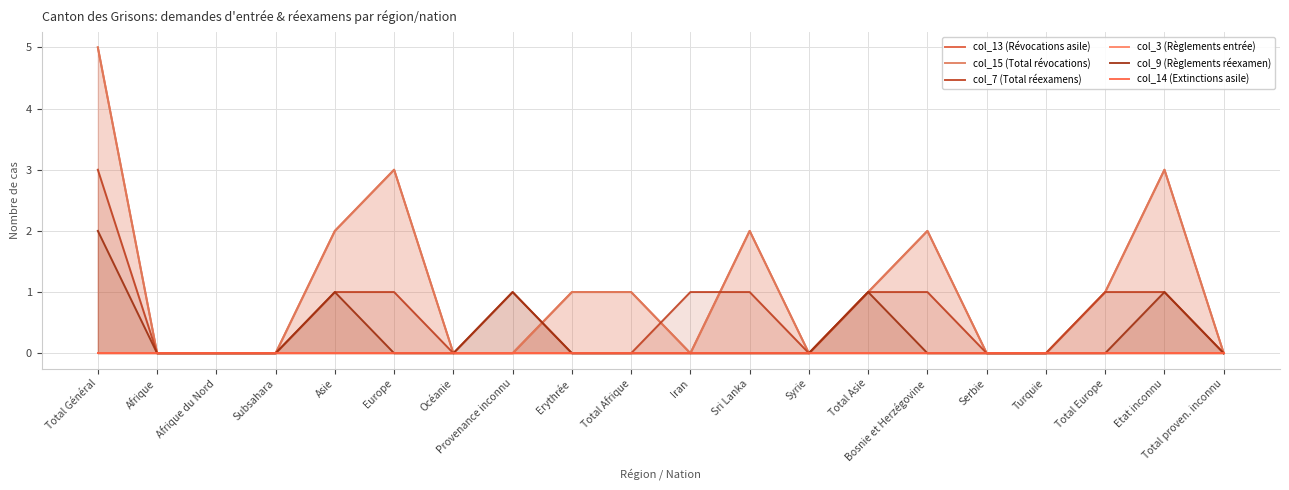

Reading right to left, list all the values displayed in this chart.

col_13 (Révocations asile): 0	3	1	0	0	2	1	0	2	0	1	1	0	0	3	2	0	0	0	5
col_15 (Total révocations): 0	3	1	0	0	2	1	0	2	0	1	1	0	0	3	2	0	0	0	5
col_7 (Total réexamens): 0	1	1	0	0	1	1	0	1	1	0	0	1	0	1	1	0	0	0	3
col_3 (Règlements entrée): 0	0	0	0	0	0	0	0	0	0	0	0	0	0	0	0	0	0	0	0
col_9 (Règlements réexamen): 0	1	0	0	0	0	1	0	0	0	0	0	1	0	0	1	0	0	0	2
col_14 (Extinctions asile): 0	0	0	0	0	0	0	0	0	0	0	0	0	0	0	0	0	0	0	0